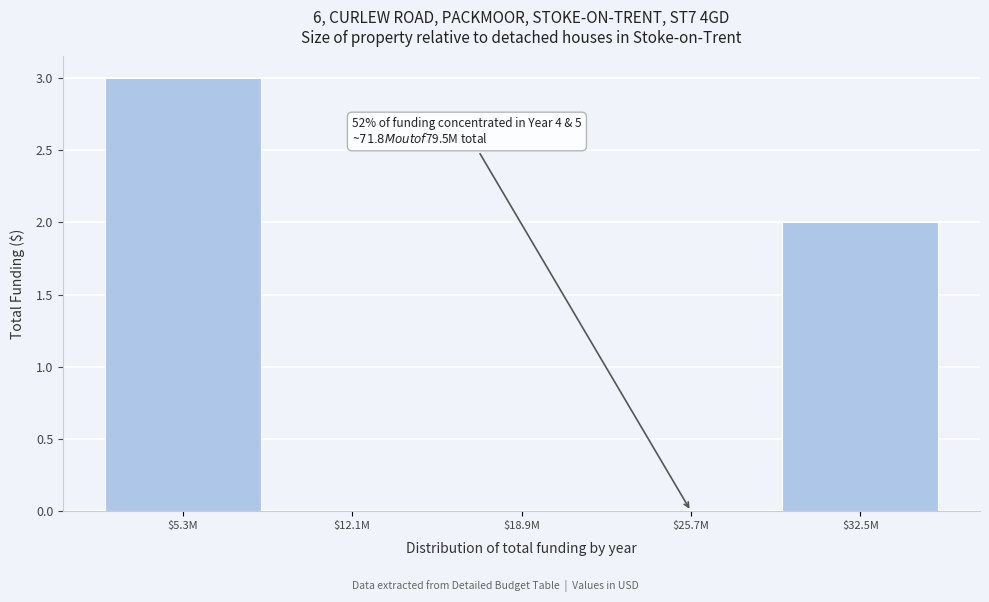

What is the sum of all values?

5